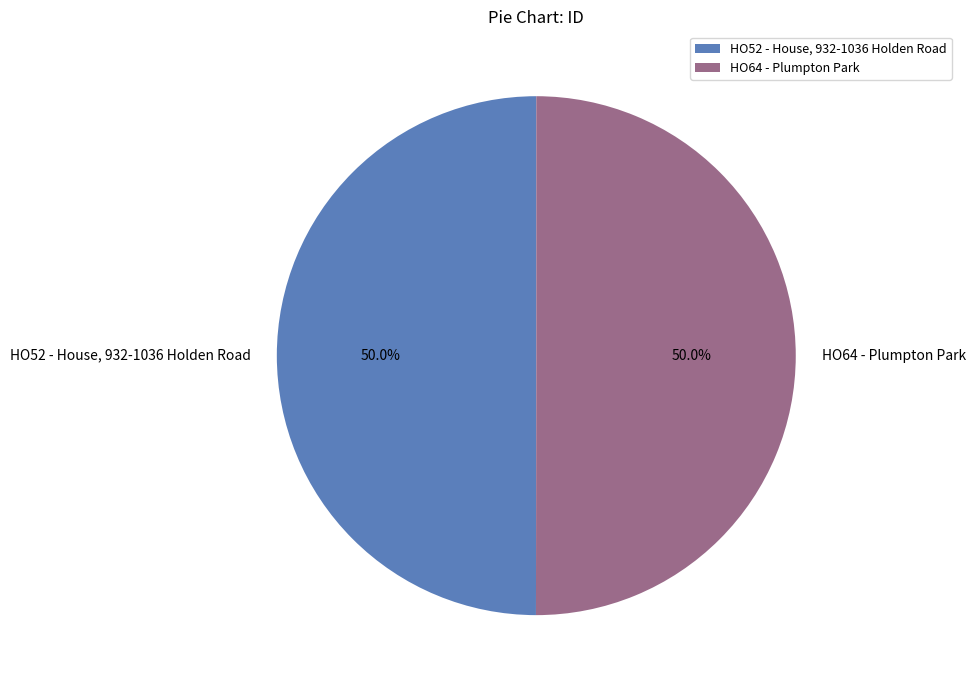

To the nearest percent, what percentage of the pie is HO52 - House, 932-1036 Holden Road?

50%